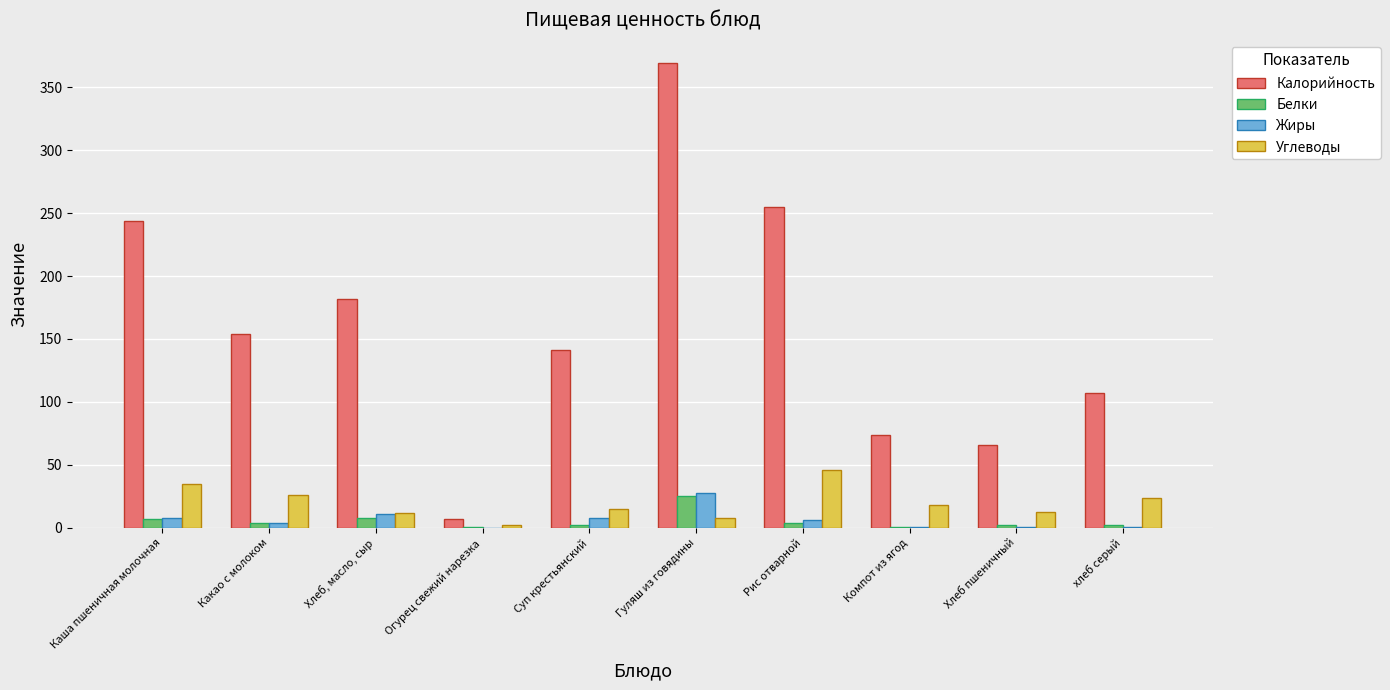

Which series has the largest total across all categories?

Калорийность